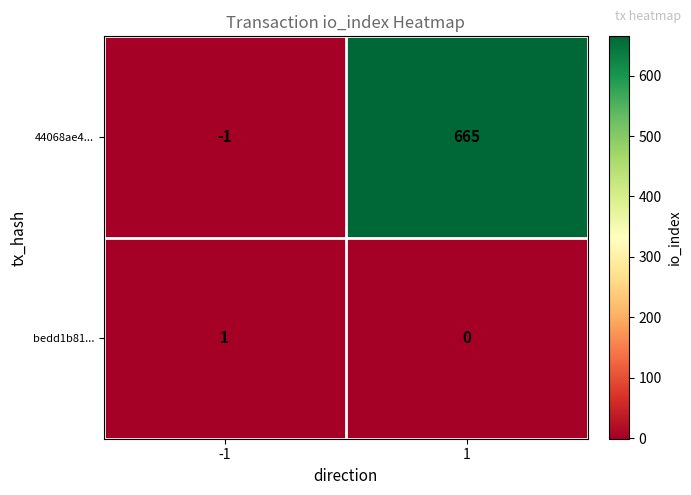

What is the difference between the 44068ae4... values at -1 and 1?

666